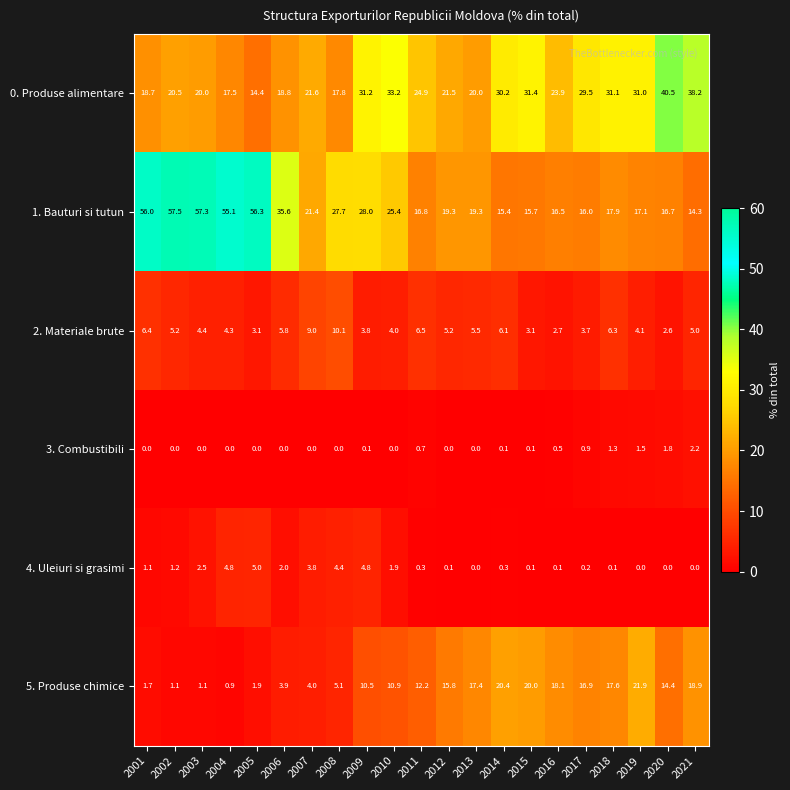

Which series has the widest spread of values?

1. Bauturi si tutun